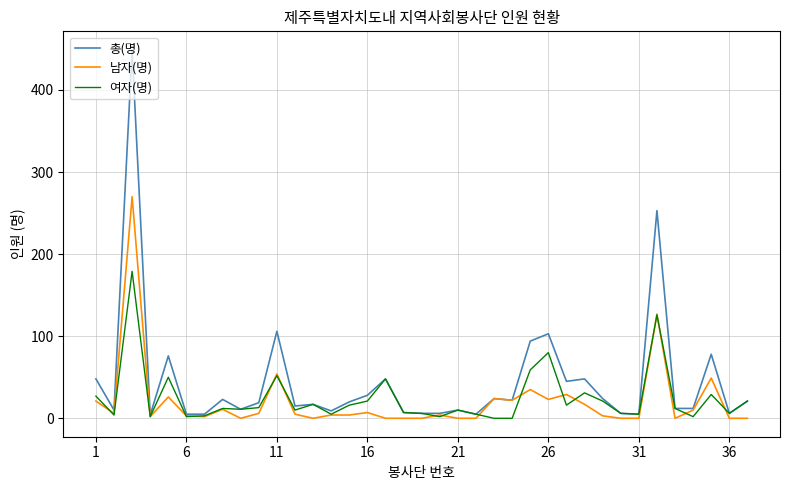

Rank the series by their maximum value, from lowest to highest.

여자(명), 남자(명), 총(명)